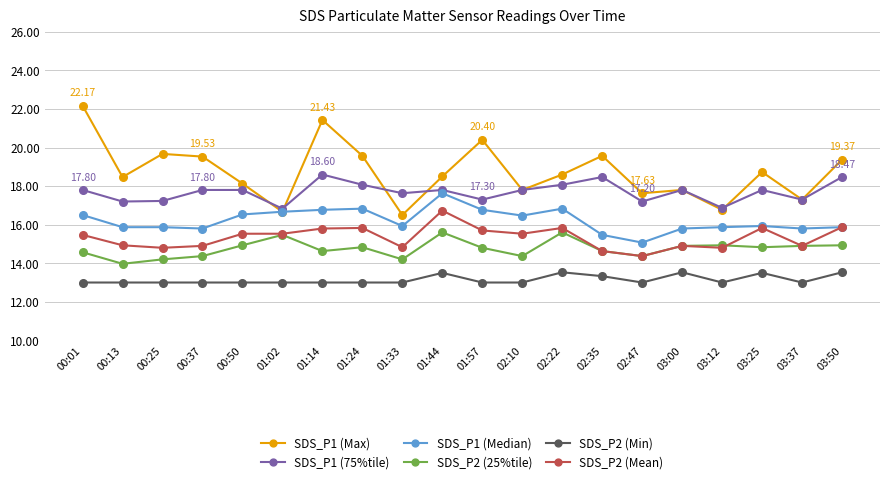

True or false: SDS_P2 (Min) and SDS_P2 (Mean) intersect in this chart.

False